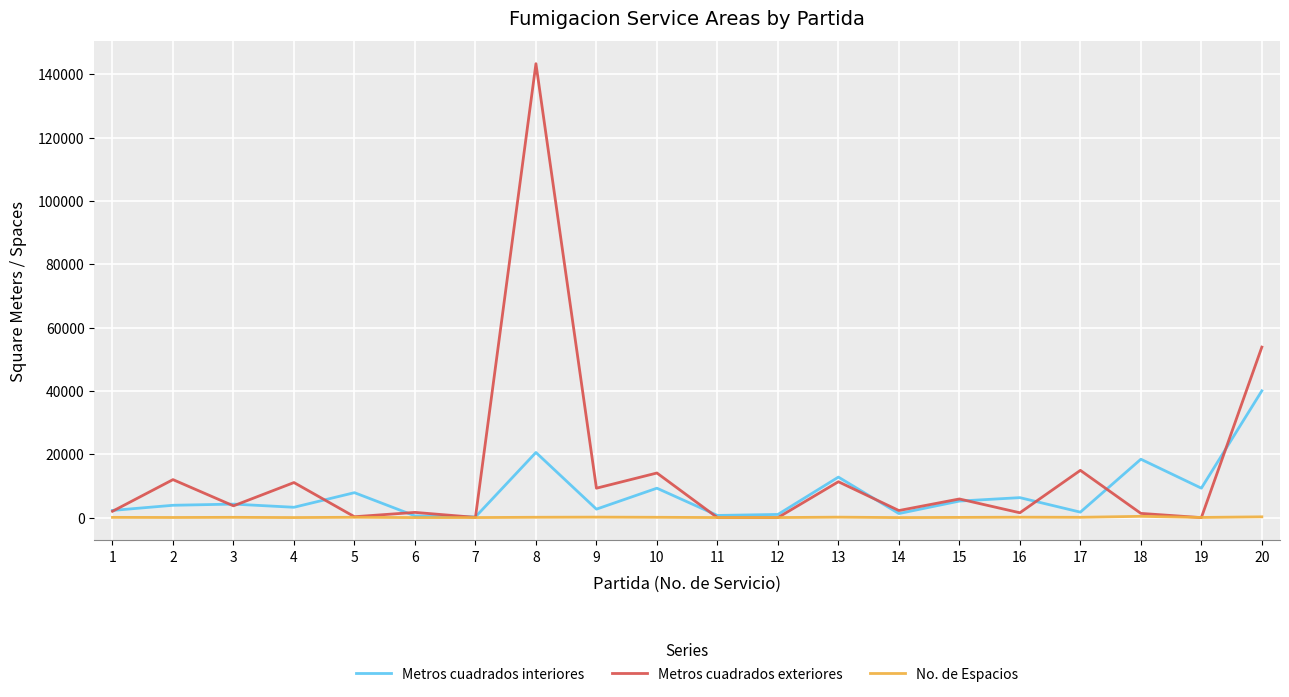

List the series in order of their overall mean, lowest first.

No. de Espacios, Metros cuadrados interiores, Metros cuadrados exteriores